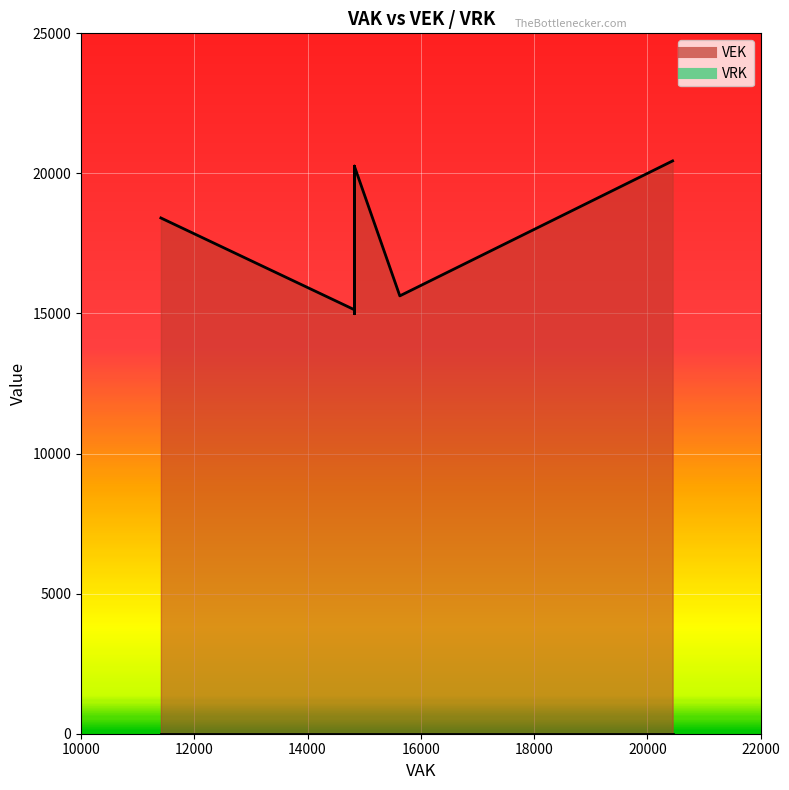

List the series in order of their peak value, highest first.

VEK, VRK